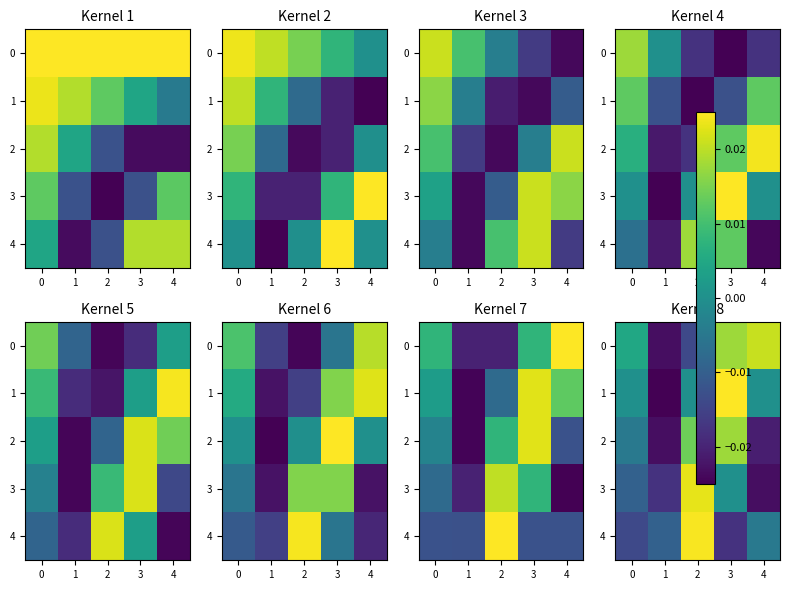

Count the number of categories in the chart.

5